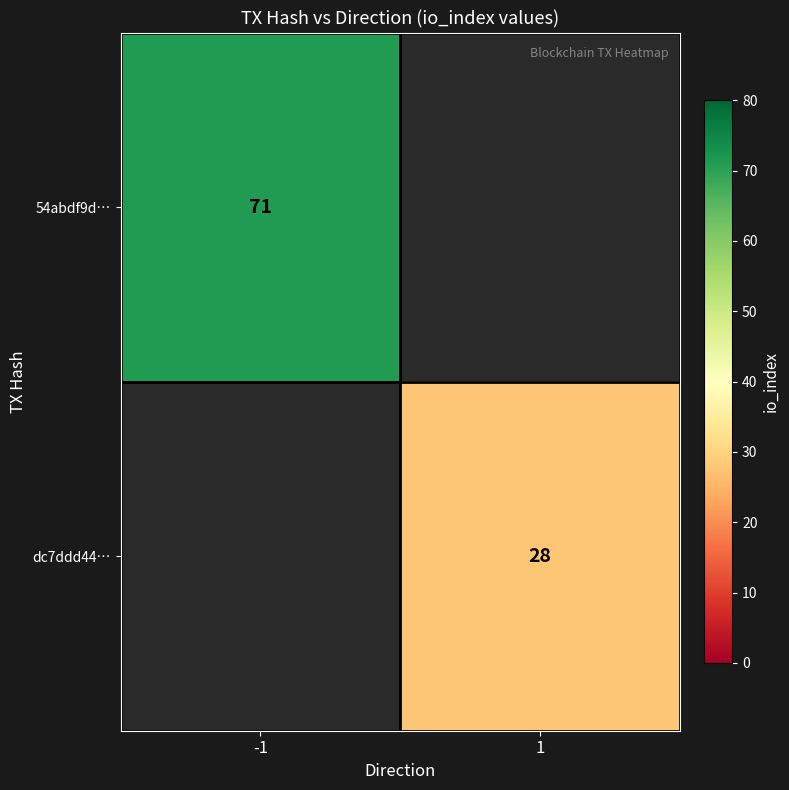

Which label corresponds to the largest value in the chart?

-1